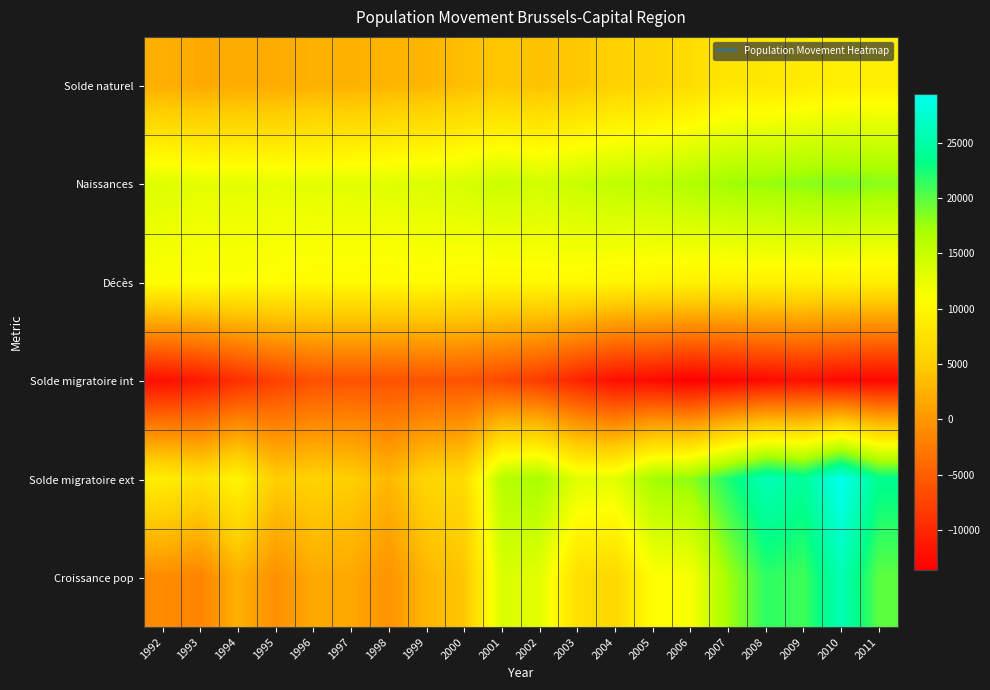

List the series in order of their peak value, highest first.

Solde migratoire ext, Croissance pop, Naissances, Décès, Solde naturel, Solde migratoire int